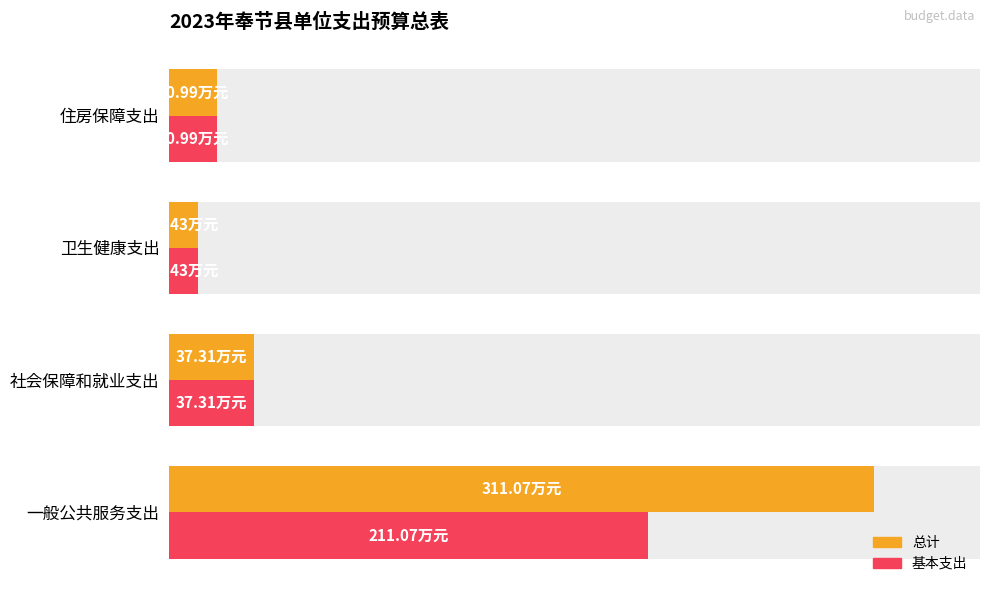

True or false: 基本支出 has a value of 64.0 at 社会保障和就业支出.

False